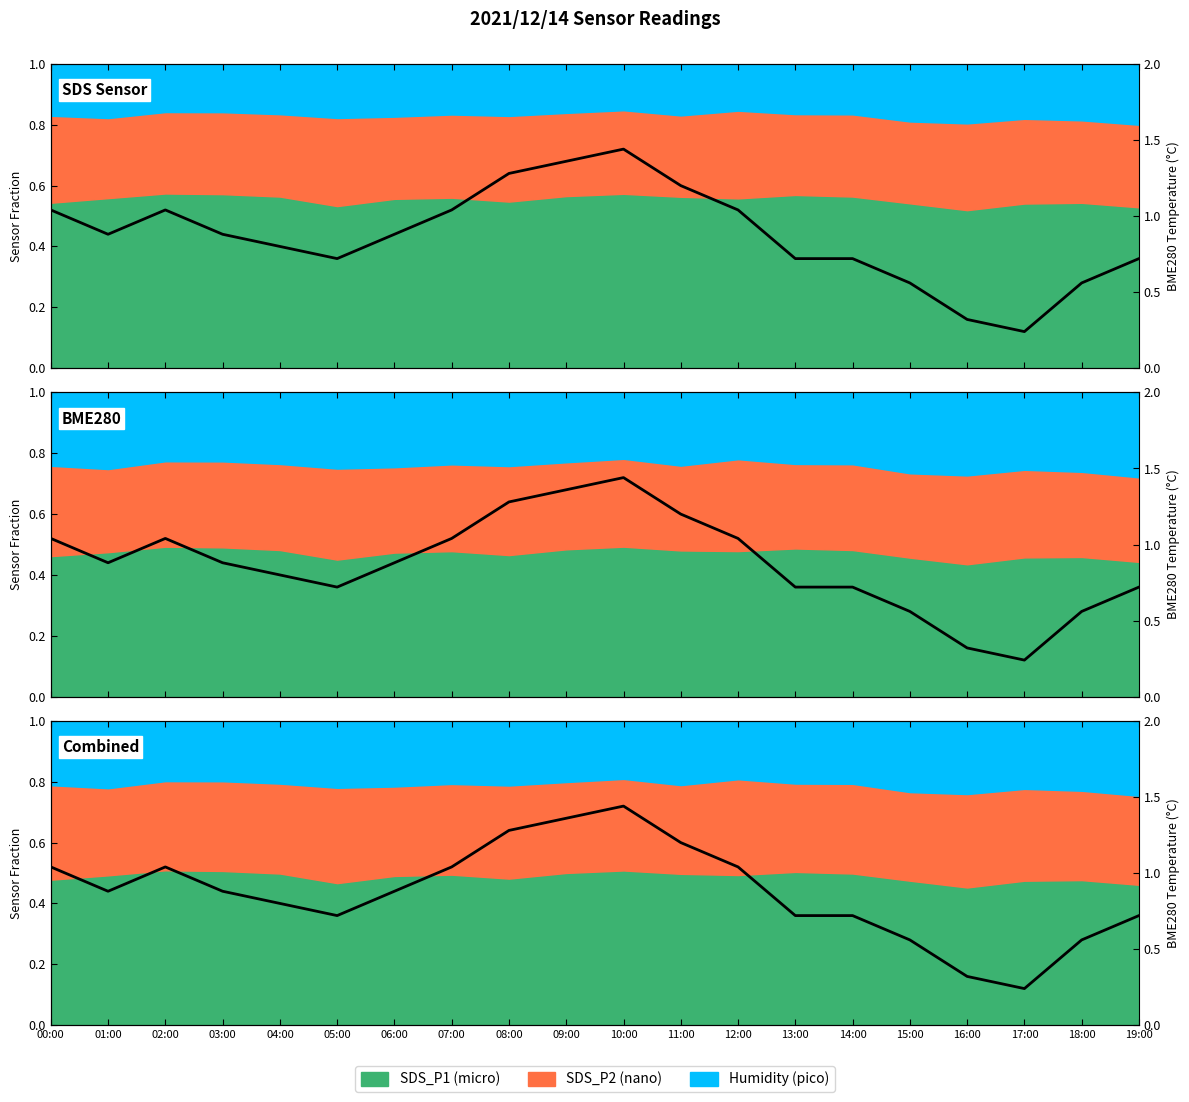

What position from the right is 15:00?

5